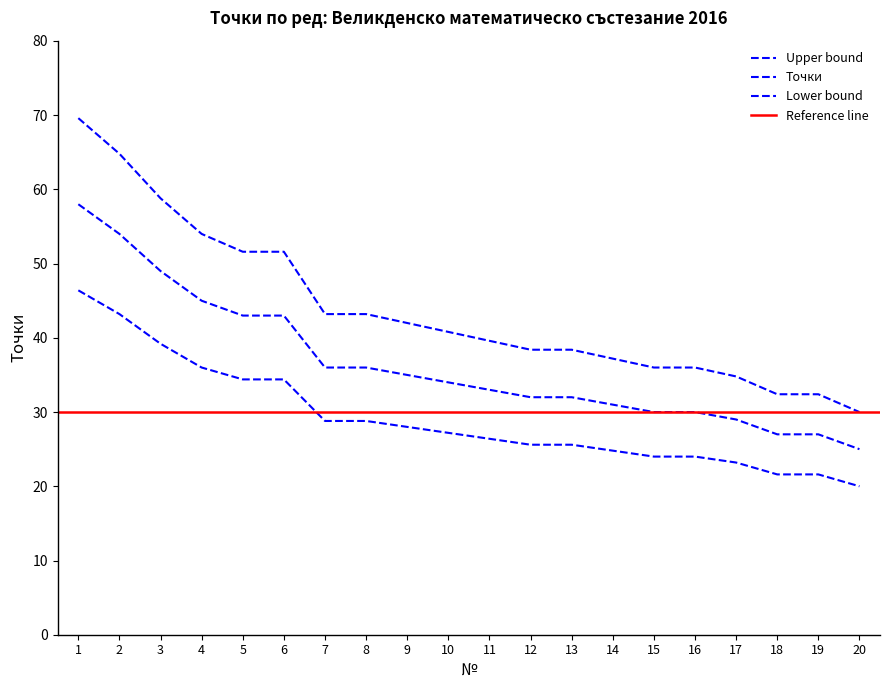

Between 10 and 4, which is larger?

4